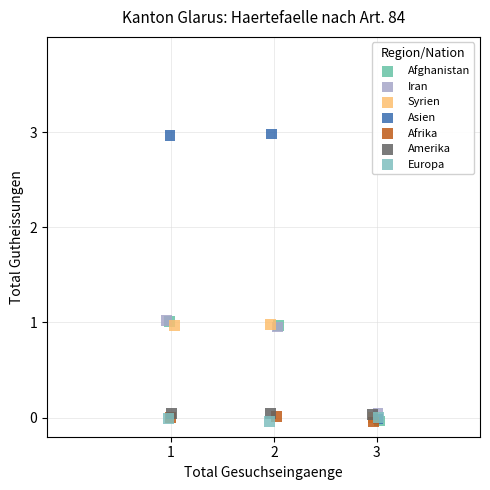

Which series has the largest Y range (max minus min)?

Asien